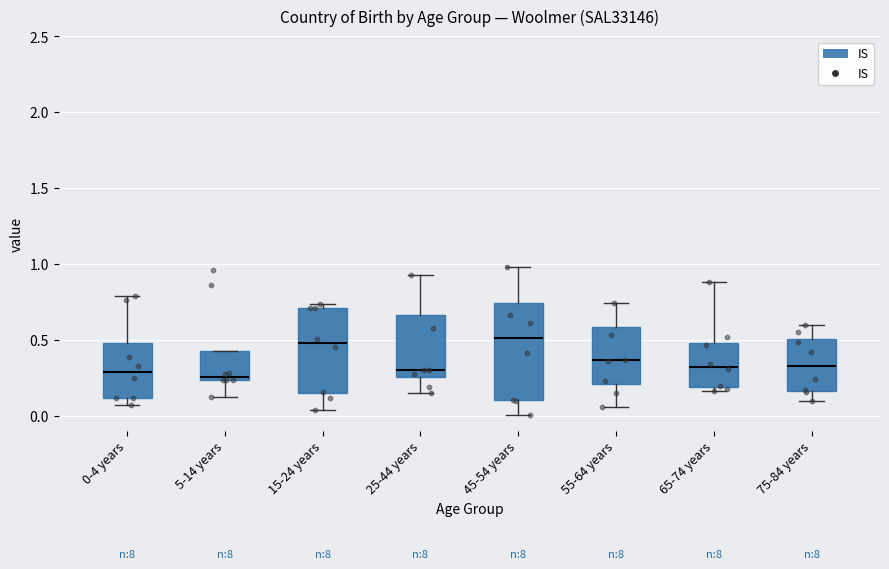

Reading left to right, transcribe this box plot: for each box, give where its median line is, the range the box spans, and where its two whiskers end, as read against the y-axis. The values are not printed on the chart, so give them approximately, as read against the axis.

0-4 years: median 0.30, box 0.10 to 0.50, whiskers 0.05 to 0.80
5-14 years: median 0.25 (just above the box's lower edge), box 0.25 to 0.45, whiskers 0.10 to 0.45
15-24 years: median 0.50, box 0.15 to 0.70, whiskers 0.05 to 0.75
25-44 years: median 0.30, box 0.25 to 0.65, whiskers 0.15 to 0.95
45-54 years: median 0.50, box 0.10 to 0.75, whiskers 0.00 to 1.00
55-64 years: median 0.35, box 0.20 to 0.60, whiskers 0.05 to 0.75
65-74 years: median 0.30, box 0.20 to 0.50, whiskers 0.15 to 0.90
75-84 years: median 0.35, box 0.15 to 0.50, whiskers 0.10 to 0.60